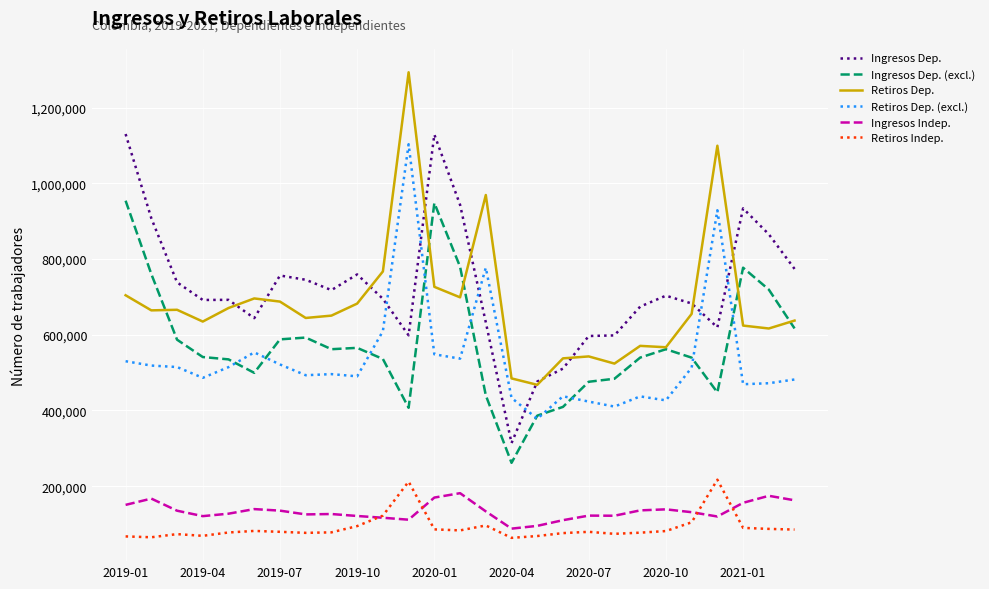

What is the greatest value displayed?

1293572